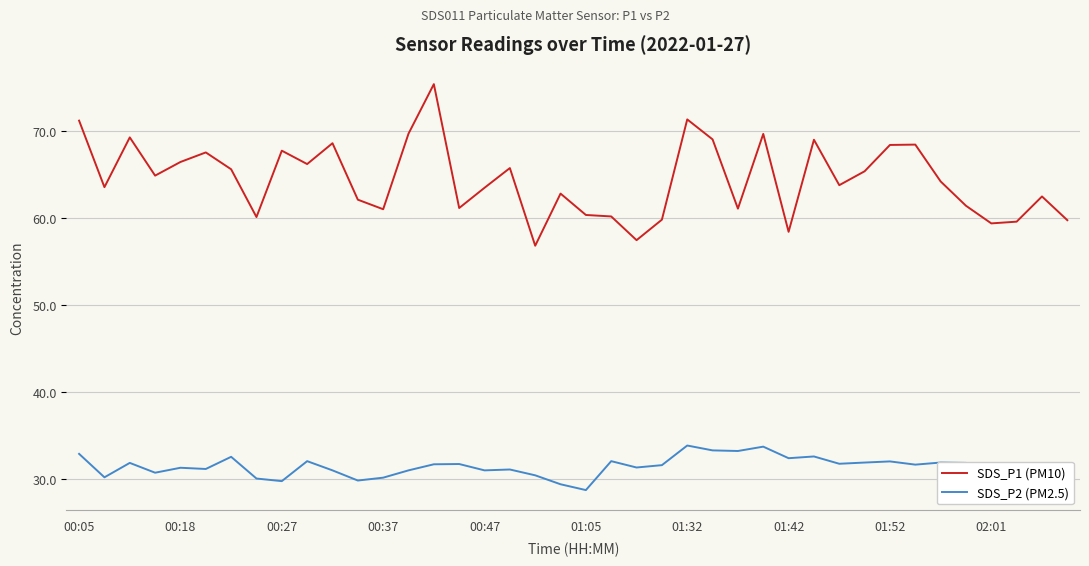

What is the average value of the SDS_P1 (PM10) series?

64.5